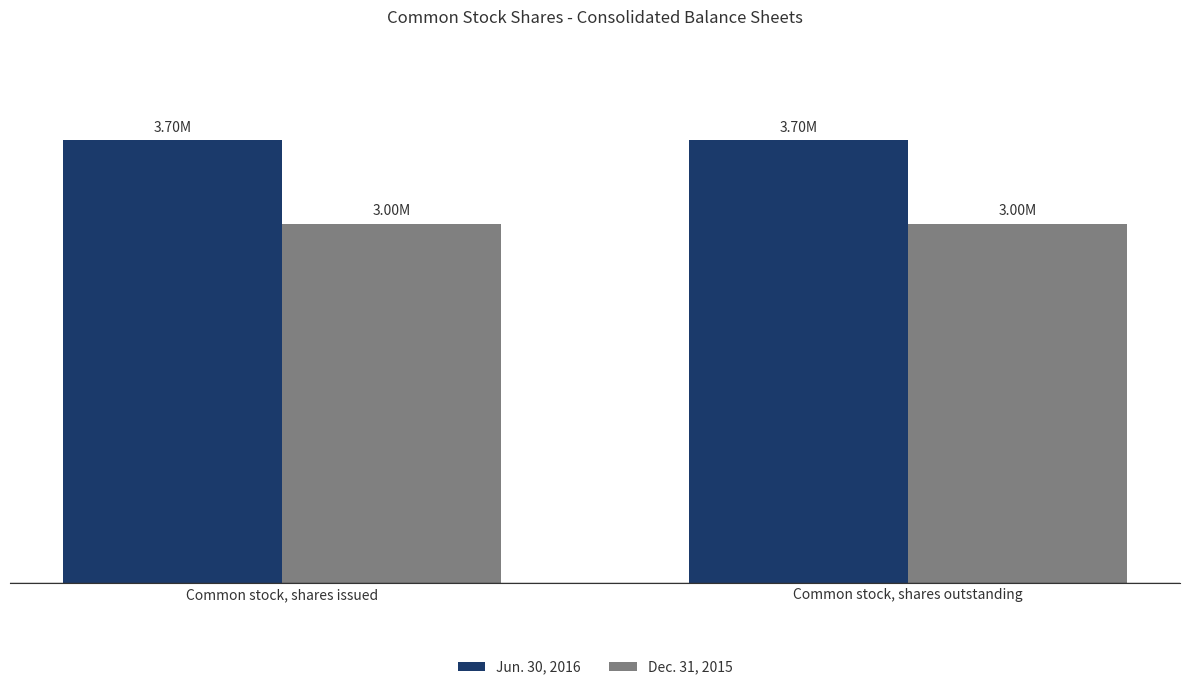

What are all the series names shown in the legend?

Jun. 30, 2016, Dec. 31, 2015